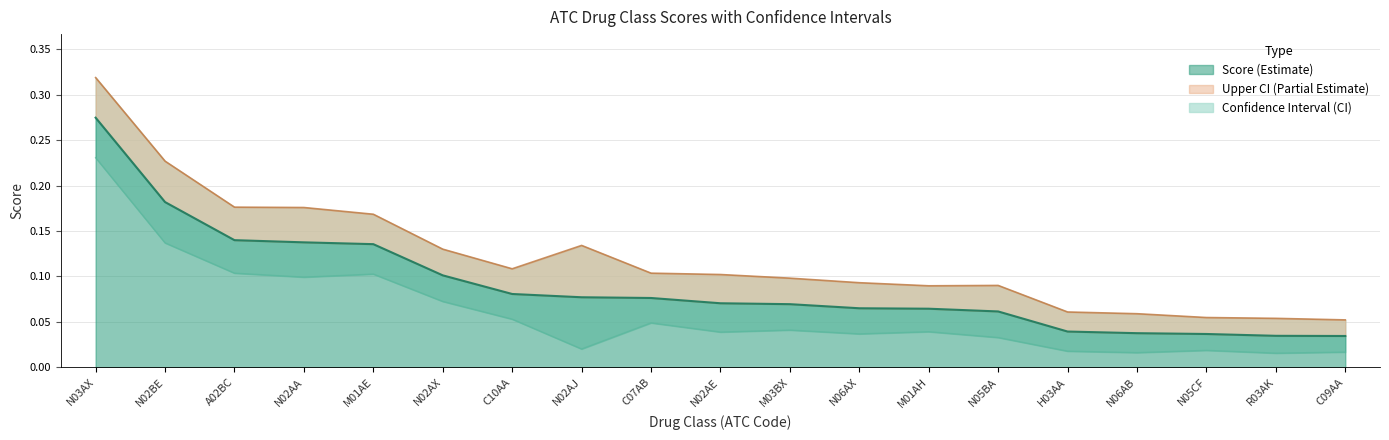

What is the total value across all series at N02AE?

0.2